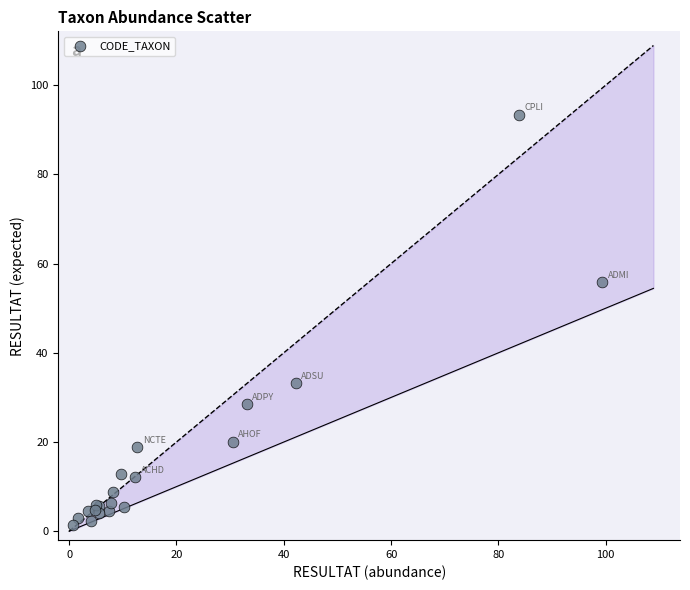

What Y value in the scatter plot is closest to 47?

55.9